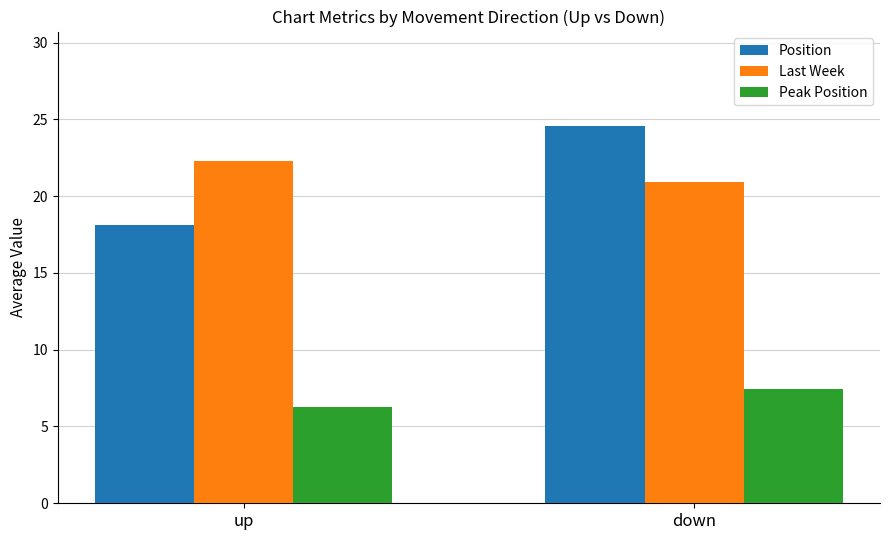

How many bars are there in each group?

3